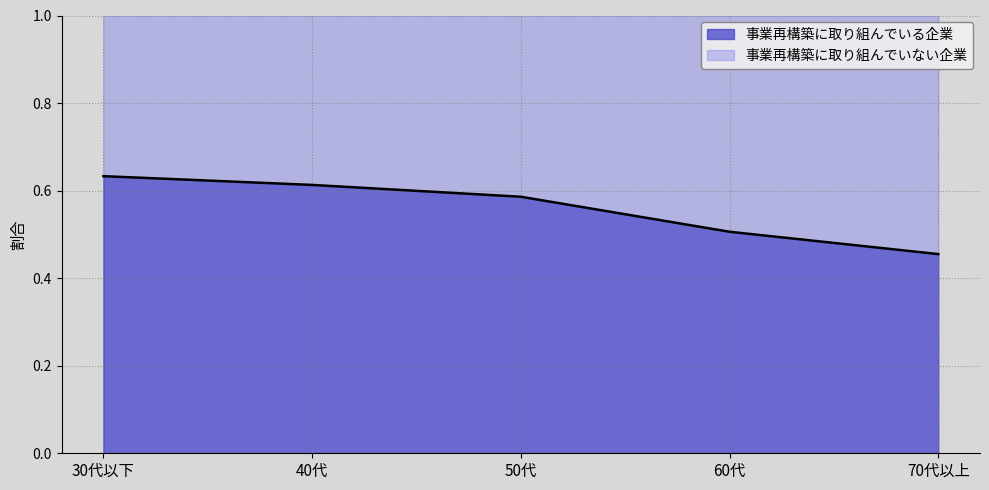

What is the average value?

0.6